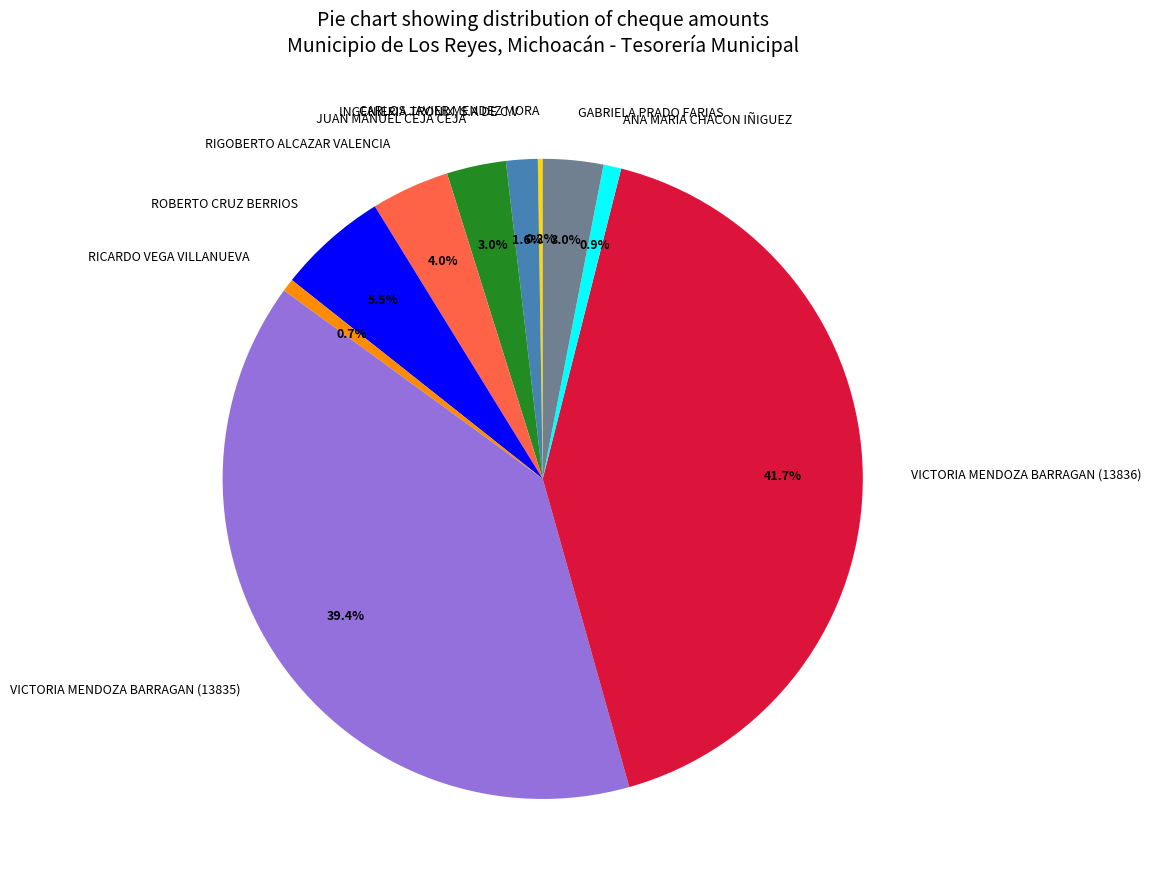

What percentage is NOT represented by VICTORIA MENDOZA BARRAGAN (13835)?

60.6%